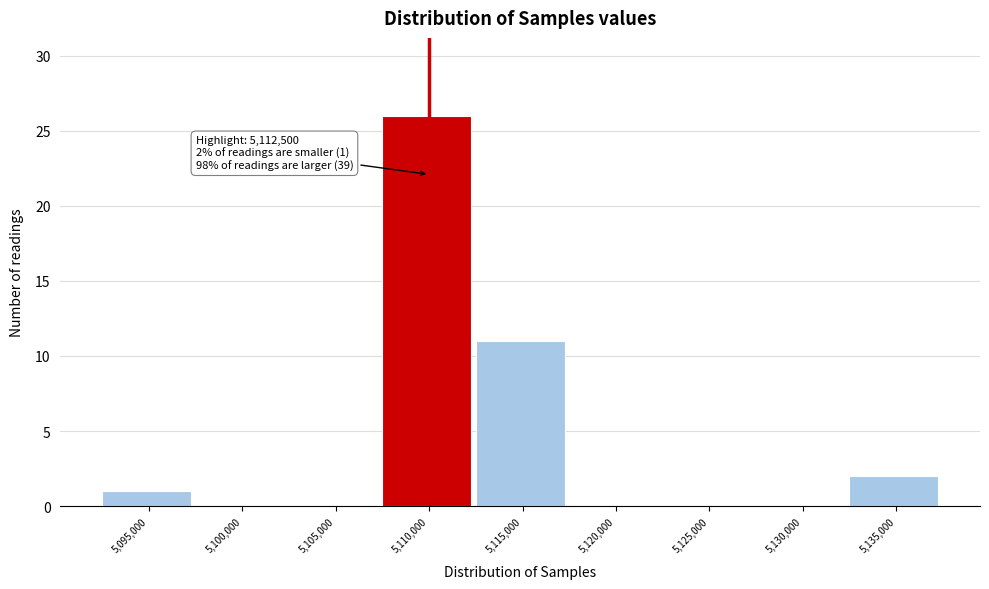

Reading left to right, transcribe all the data shown in this chart.

5,095,000=1	5,100,000=0	5,105,000=0	5,110,000=26	5,115,000=11	5,120,000=0	5,125,000=0	5,130,000=0	5,135,000=2